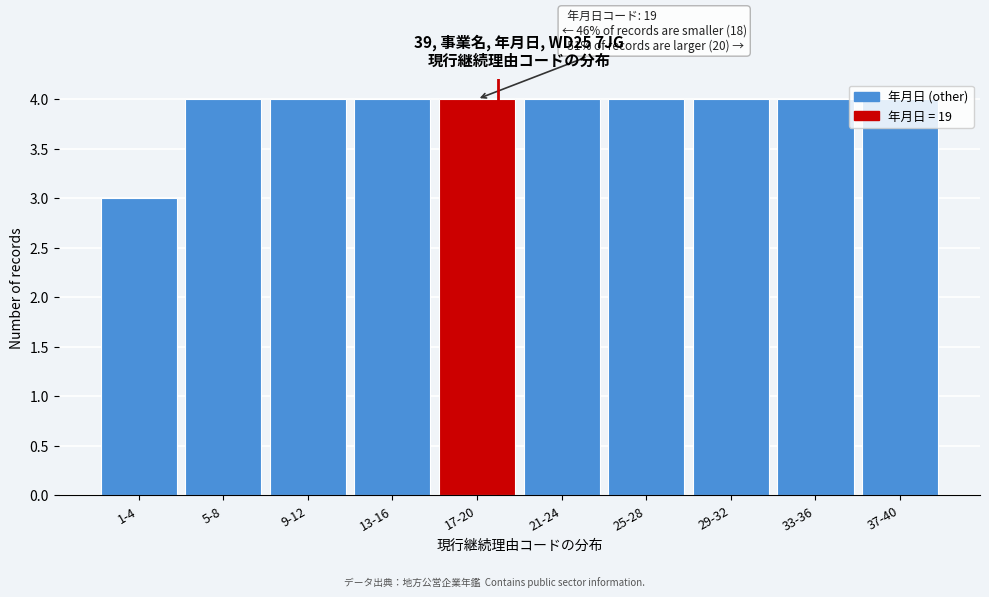

What is the greatest value displayed?

4